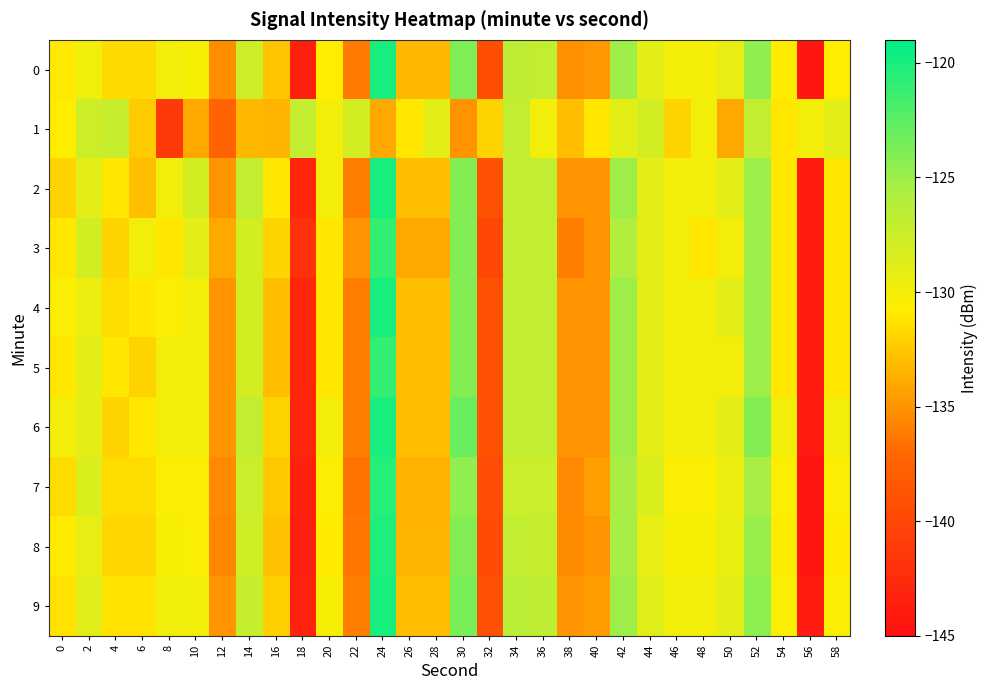

Which has a higher value, 34 or 10?

34